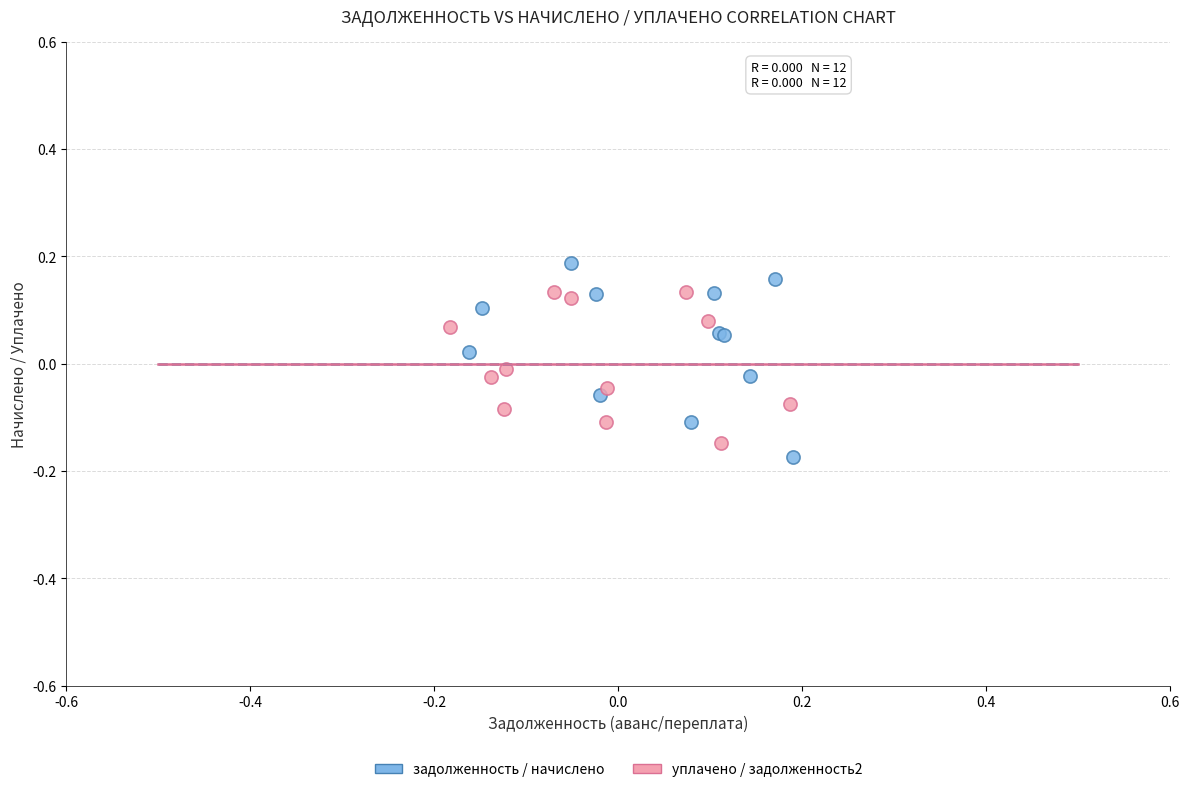

What are all the series names shown in the legend?

задолженность / начислено, уплачено / задолженность2